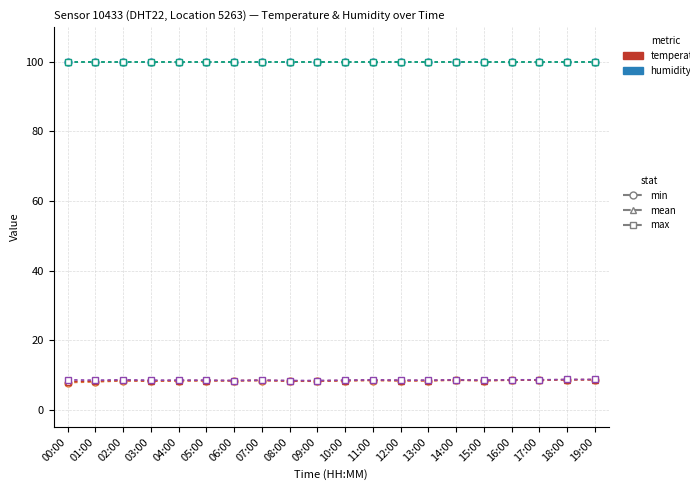

What is the label of the 8th point from the right?

12:00